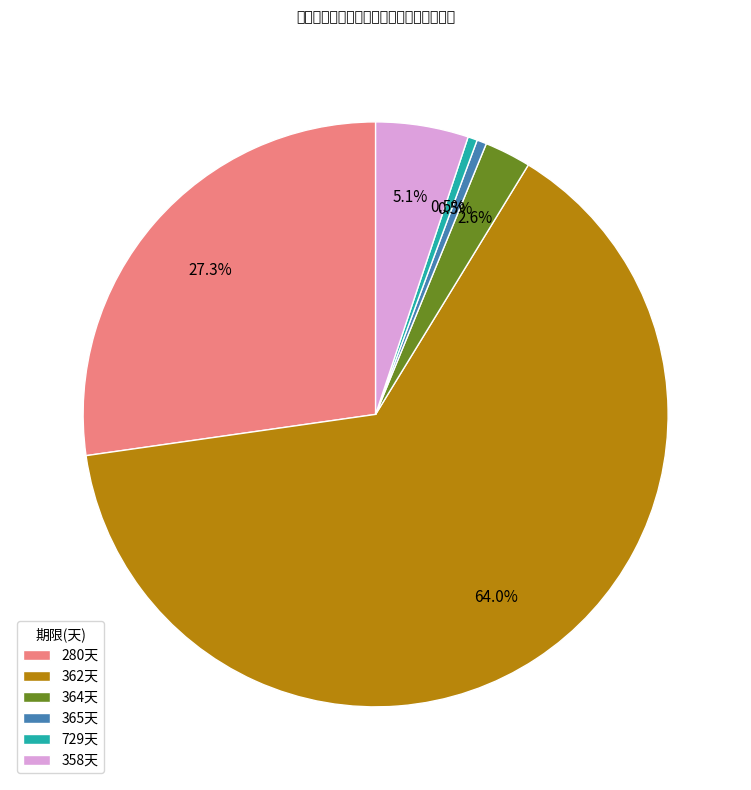

Which slice is the largest?

362天